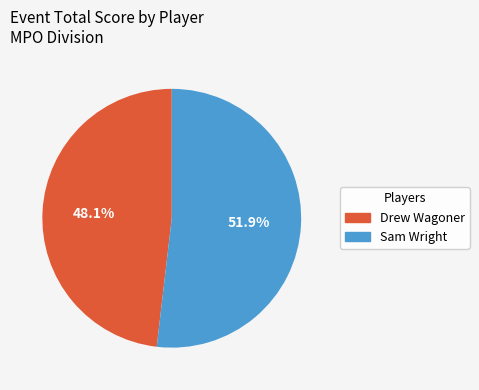

Between Sam Wright and Drew Wagoner, which is larger?

Sam Wright